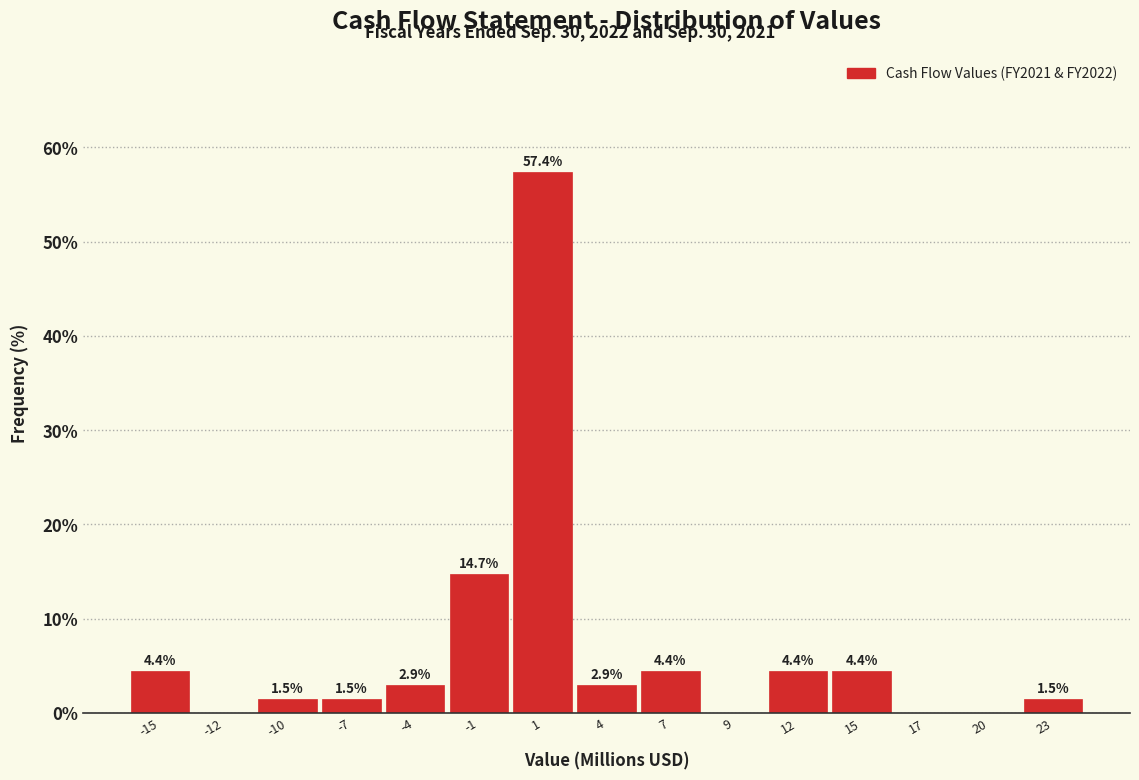

Reading left to right, extract all data points from this chart.

-15=4.4	-12=0.0	-10=1.5	-7=1.5	-4=2.9	-1=14.7	1=57.4	4=2.9	7=4.4	9=0.0	12=4.4	15=4.4	17=0.0	20=0.0	23=1.5